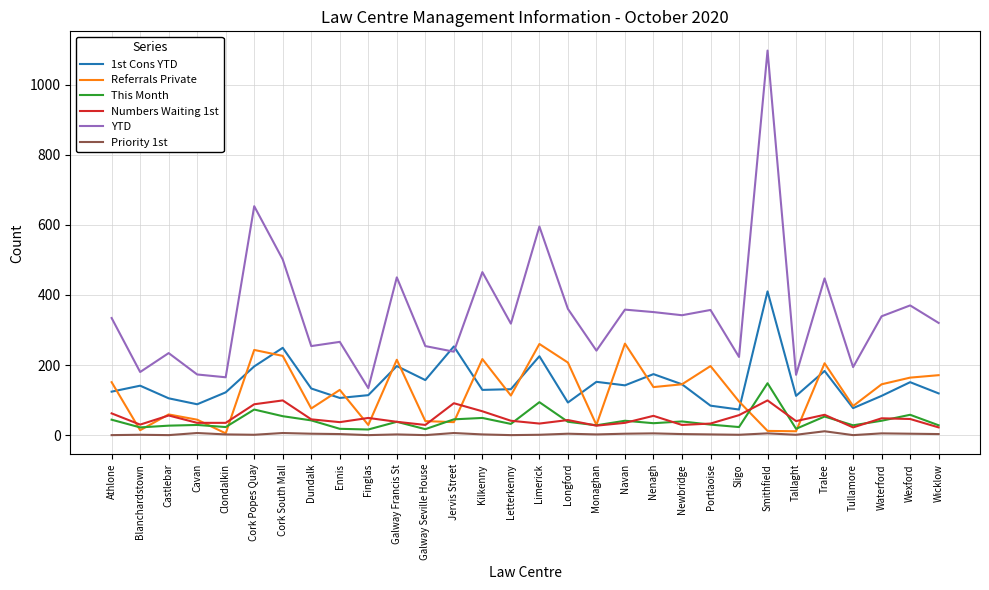

Is the value of Priority 1st at Tallaght greater than the value of Numbers Waiting 1st at Tullamore?

No